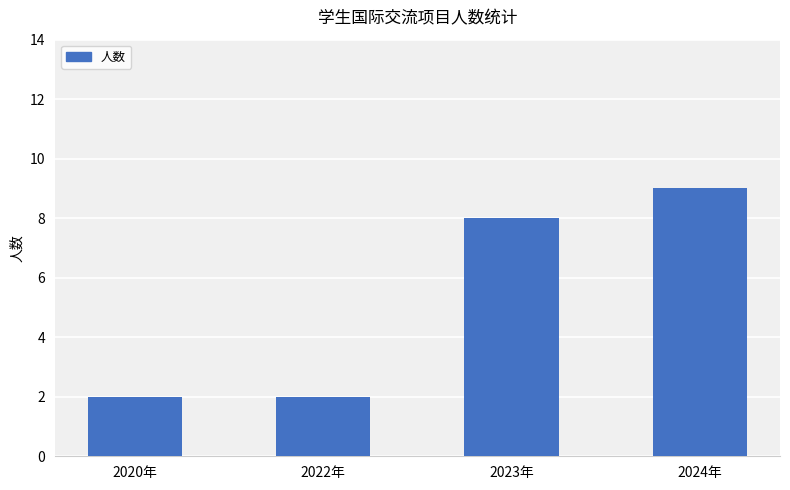

How many distinct data groups are displayed?

1